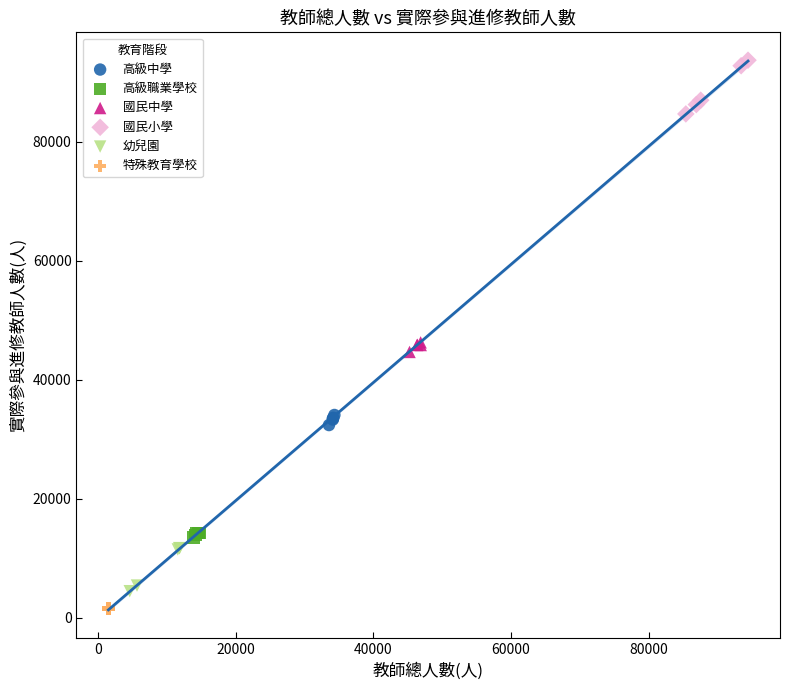

Which series reaches the maximum Y coordinate?

國民小學